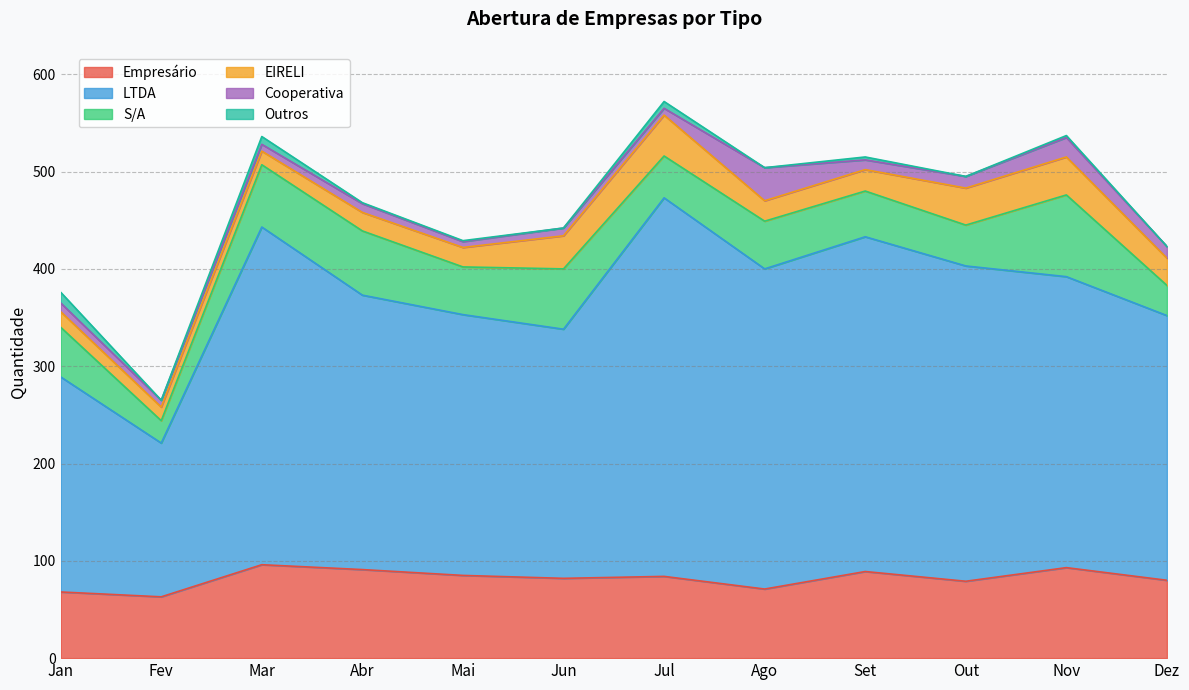

Between Out and Nov, which series saw the biggest shift?

S/A